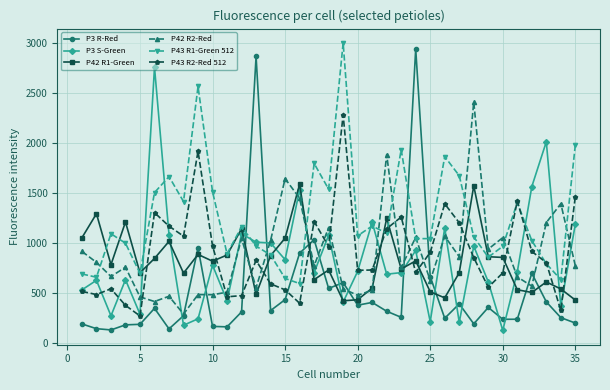

What are all the series names shown in the legend?

P3 R-Red, P3 S-Green, P42 R1-Green, P42 R2-Red, P43 R1-Green 512, P43 R2-Red 512